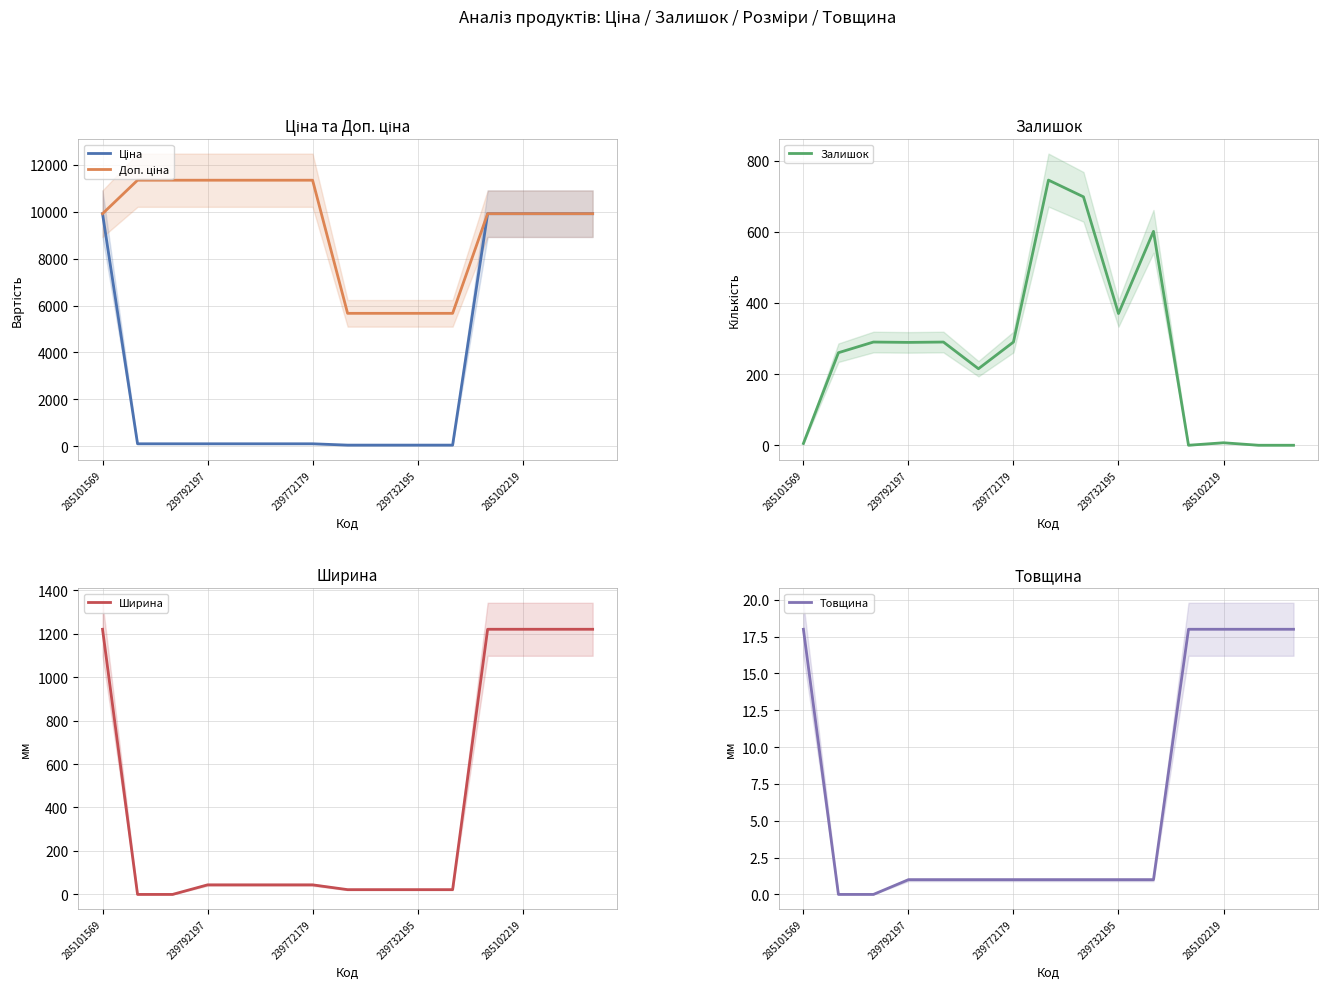

Count the number of data series in this chart.

5